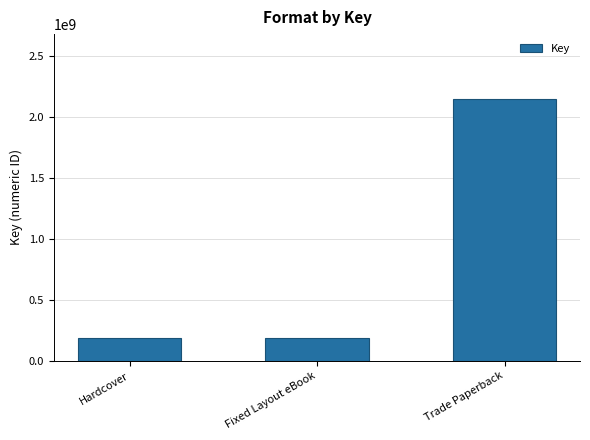

The chart shows a value of 188036233 at Hardcover. True or false?

True